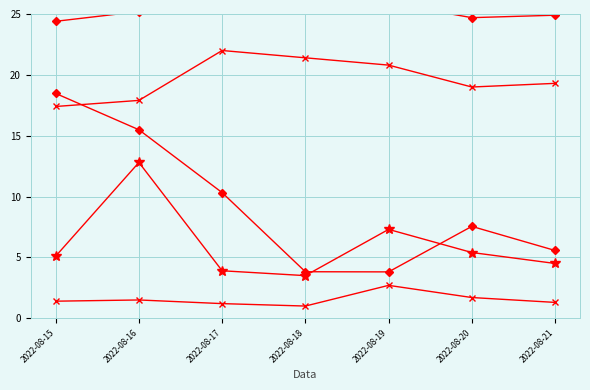

At which category is the sum across all series the highest?

2022-08-16